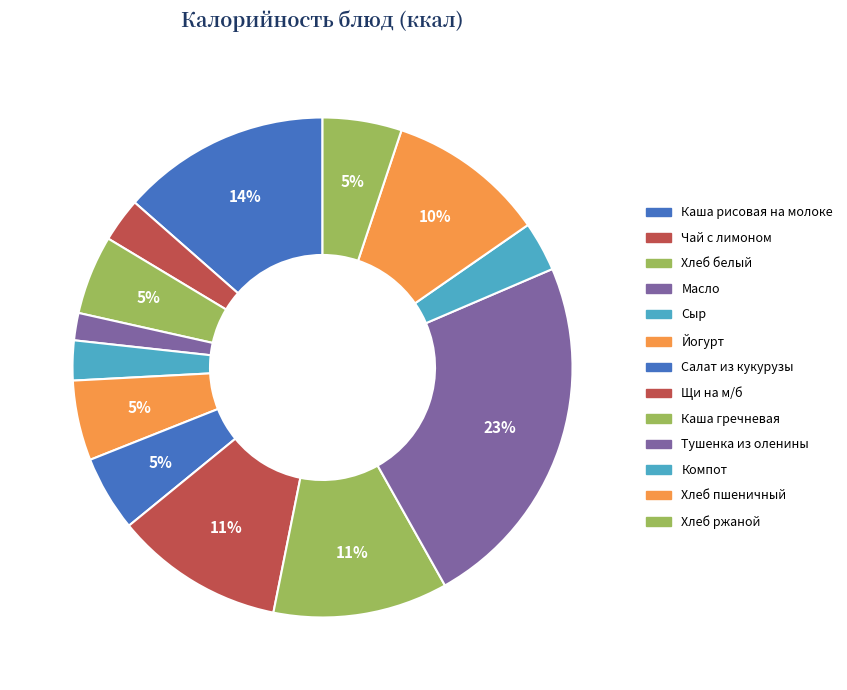

How many segments does this pie chart have?

13